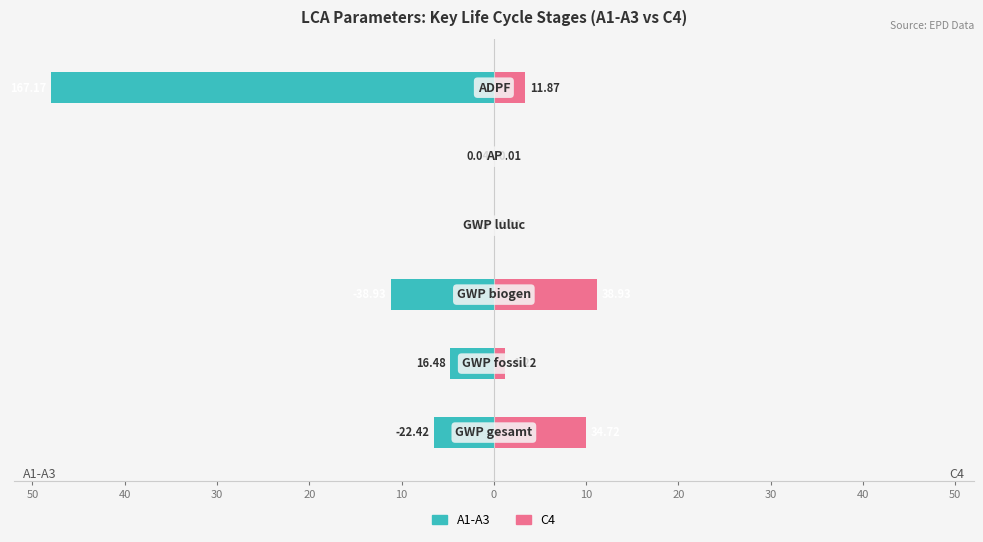

Rank the series at 50 from highest to lowest value.

C4, A1-A3